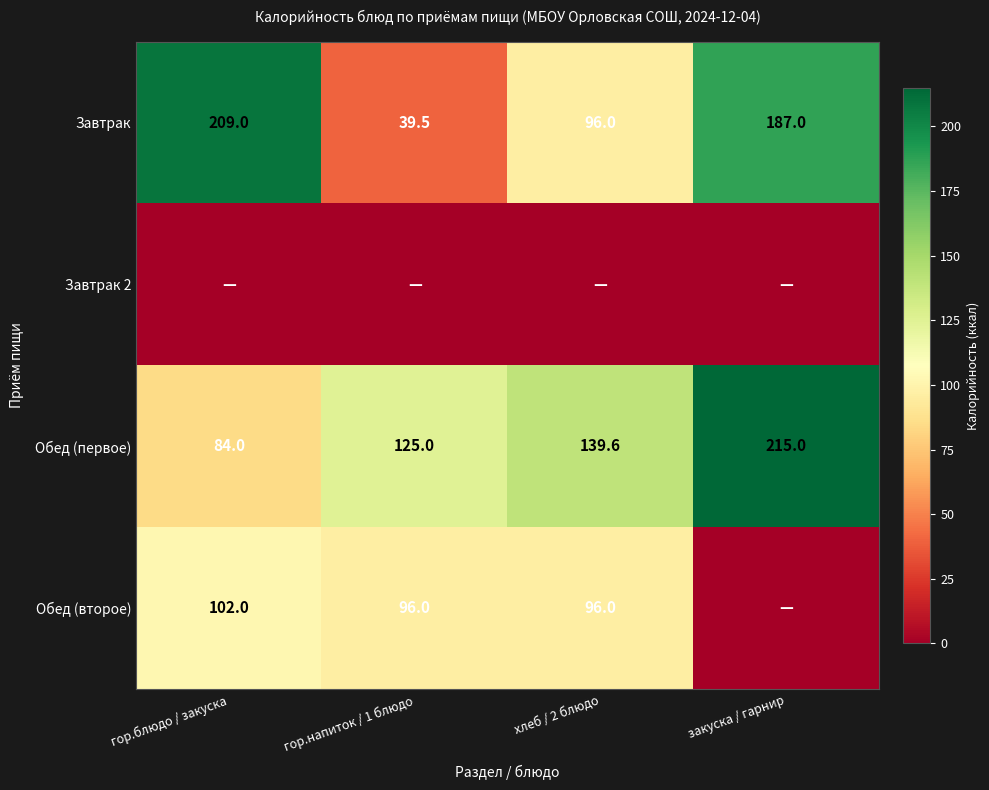

What is the maximum value shown in the chart?

215.0